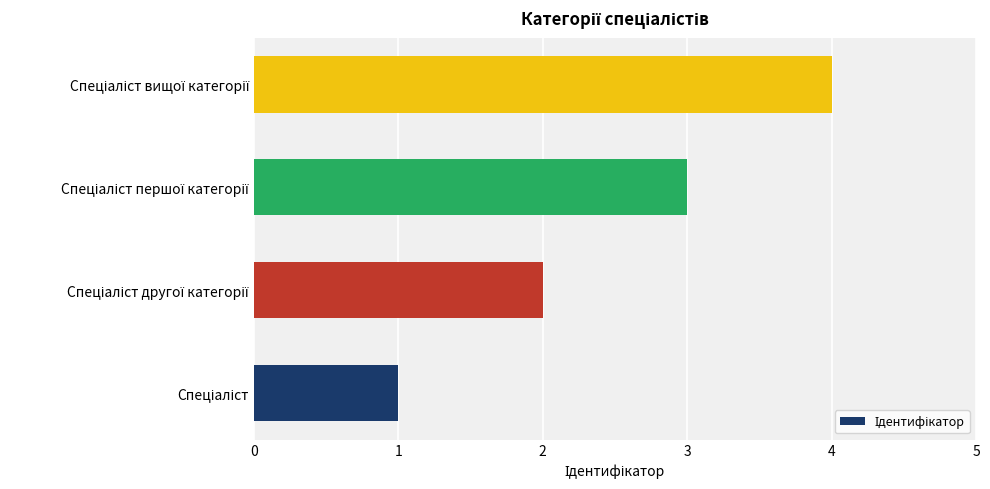

What is the difference between the maximum and minimum values?

3